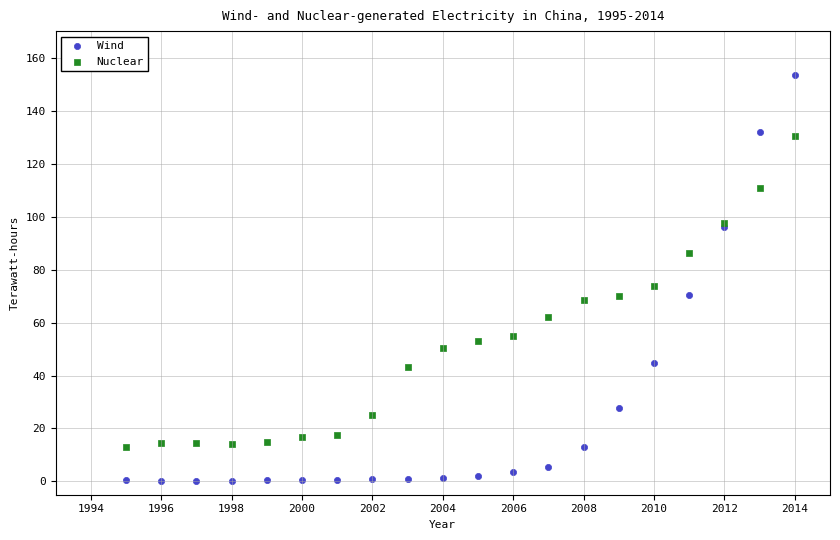

Which series has the largest Y range (max minus min)?

Wind